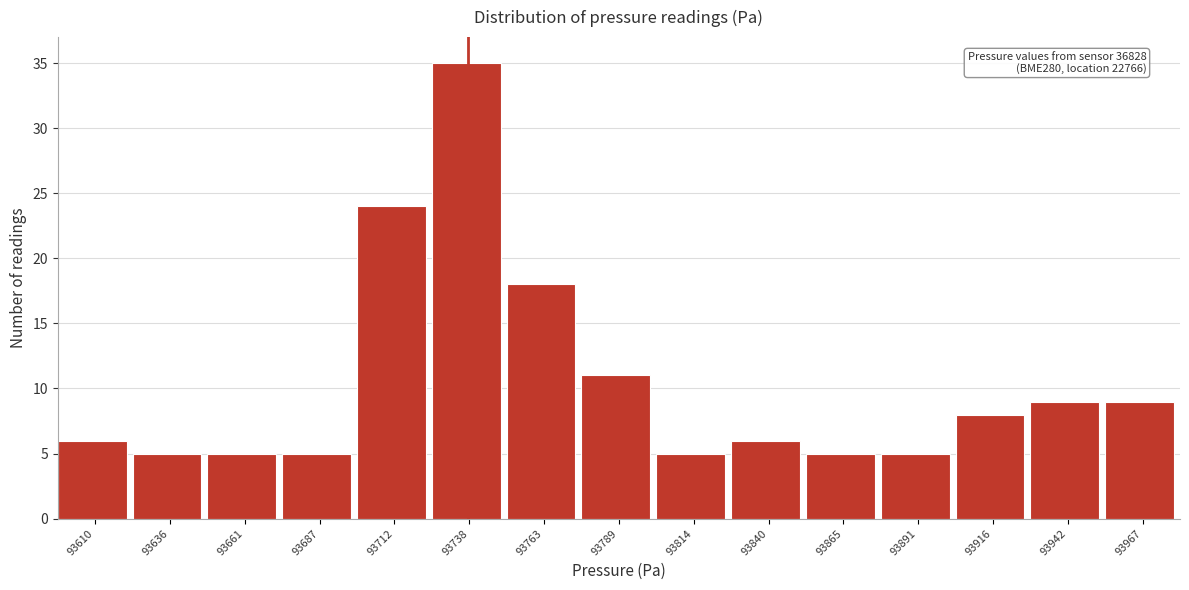

Reading left to right, transcribe all the data shown in this chart.

93610=6	93636=5	93661=5	93687=5	93712=24	93738=35	93763=18	93789=11	93814=5	93840=6	93865=5	93891=5	93916=8	93942=9	93967=9